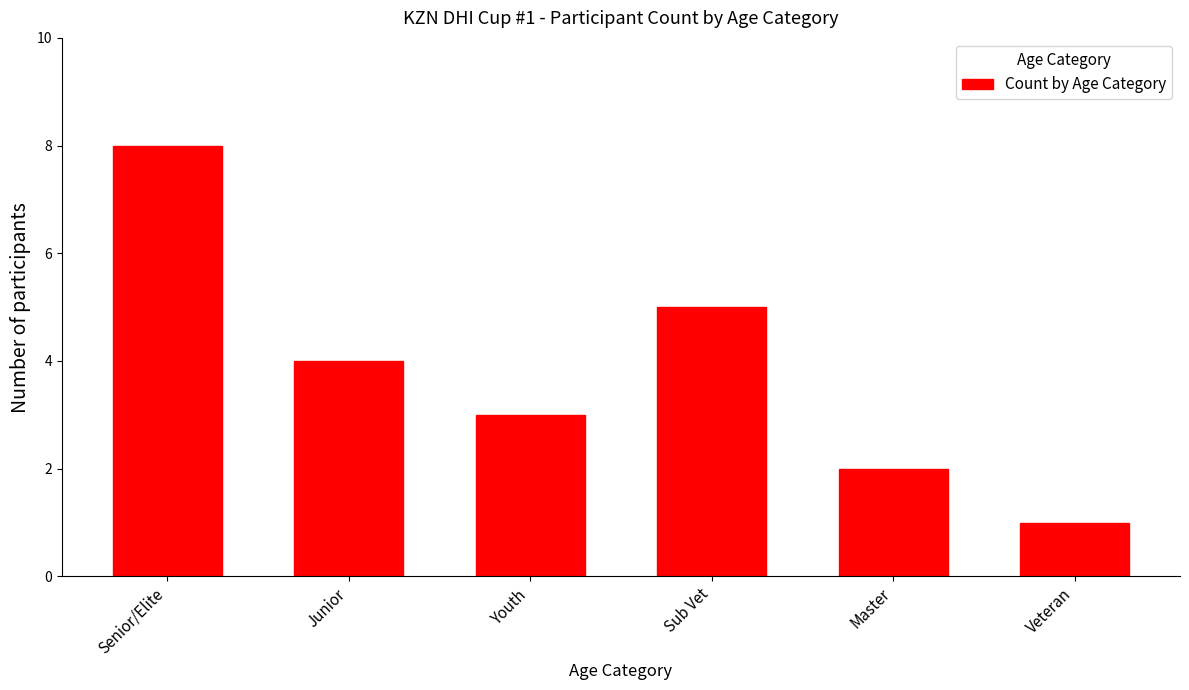

Which category has the lowest value across all series?

Veteran